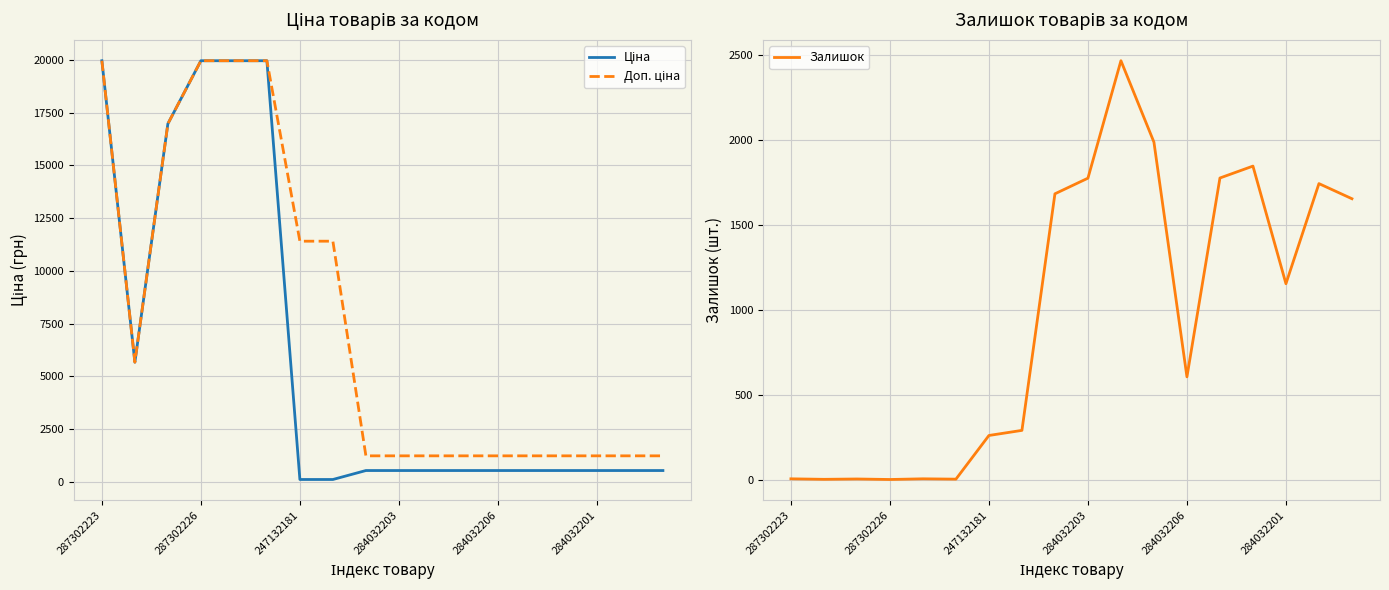

What position from the left is 11?

12